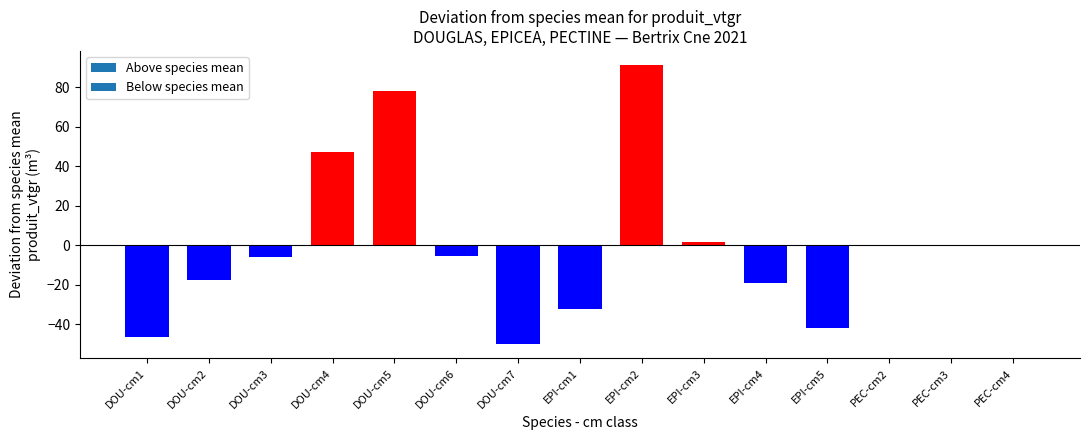

What is the change in value from DOU-cm2 to DOU-cm7?

-32.7